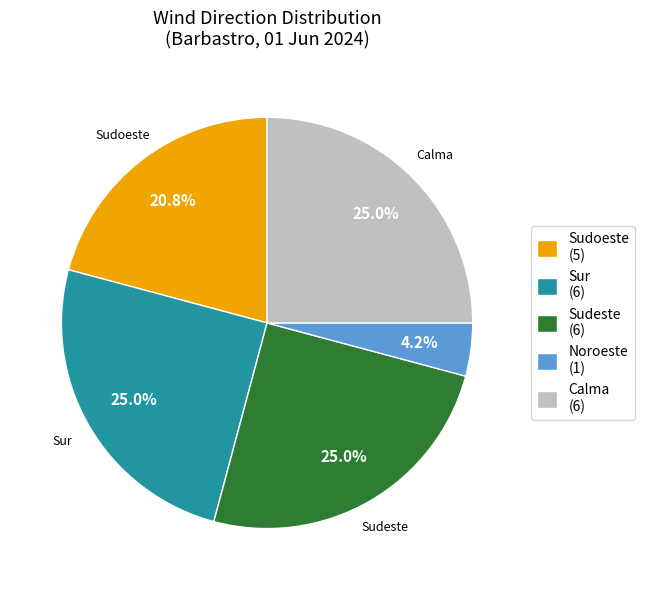

Which has a higher value, Sudeste (6) or Sudoeste (5)?

Sudeste (6)